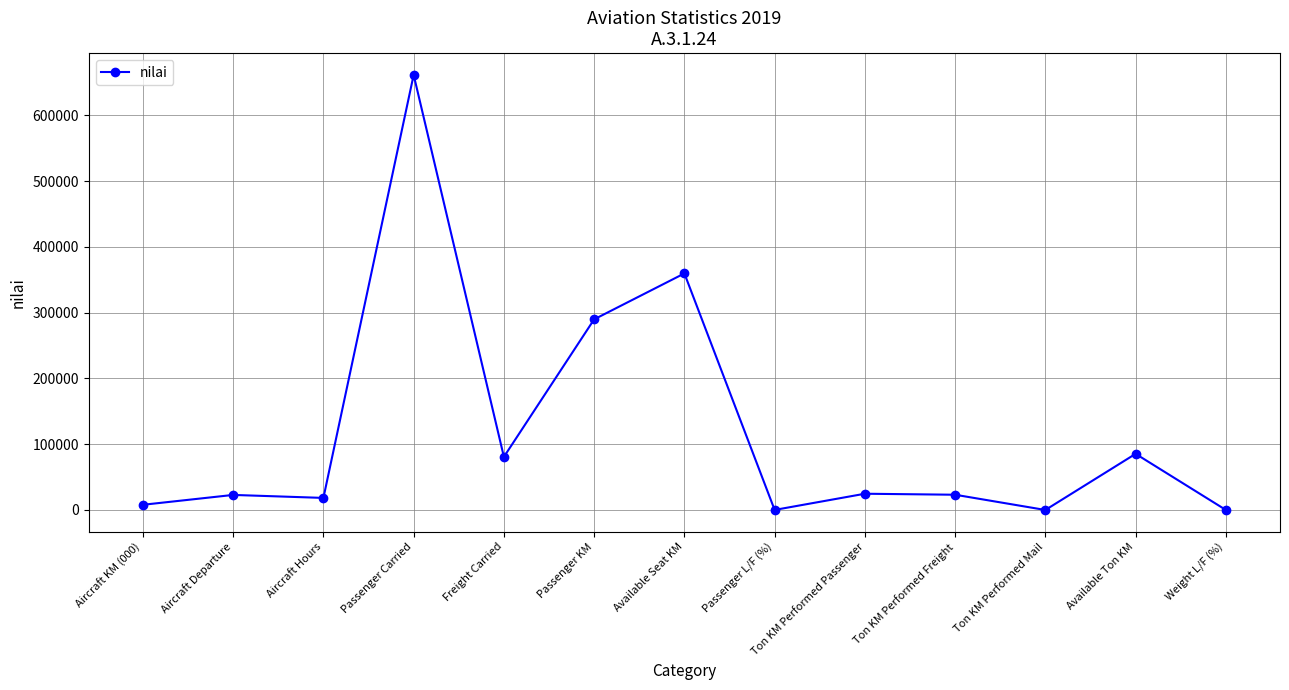

What is the label of the 1st point from the right?

Weight L/F (%)